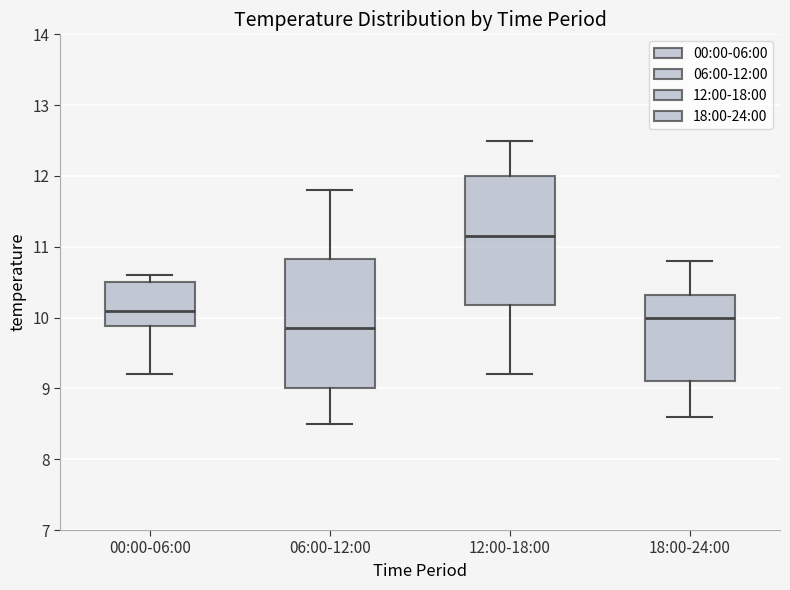

Reading left to right, transcribe this box plot: for each box, give where its median line is, the range the box spans, and where its two whiskers end, as read against the y-axis. The values are not printed on the chart, so give them approximately, as read against the axis.

00:00-06:00: median 10.1, box 9.9 to 10.5, whiskers 9.2 to 10.6
06:00-12:00: median 9.9, box 9.0 to 10.8, whiskers 8.5 to 11.8
12:00-18:00: median 11.2, box 10.2 to 12.0, whiskers 9.2 to 12.5
18:00-24:00: median 10.0, box 9.1 to 10.3, whiskers 8.6 to 10.8